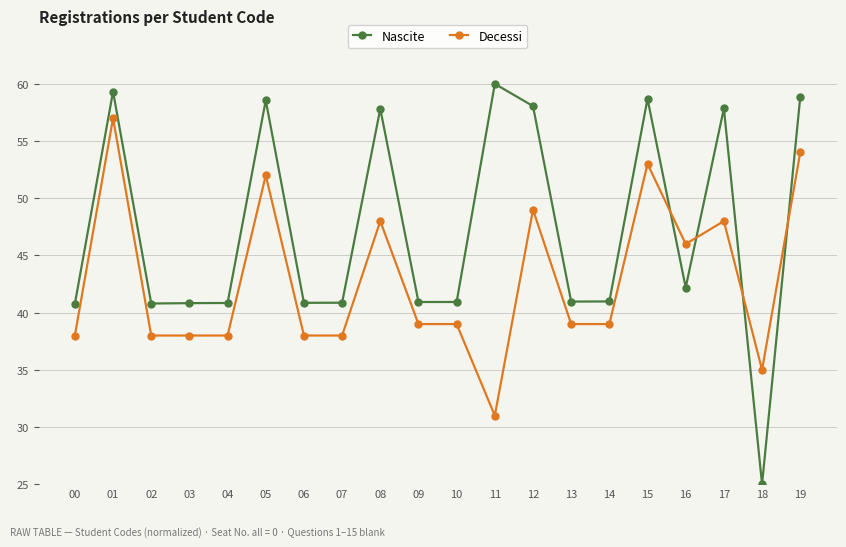

What is the spread (max minus min) of values at 04?

2.8